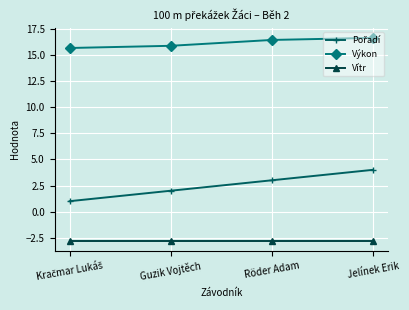

True or false: Vítr has more than 1 interior local peaks.

False